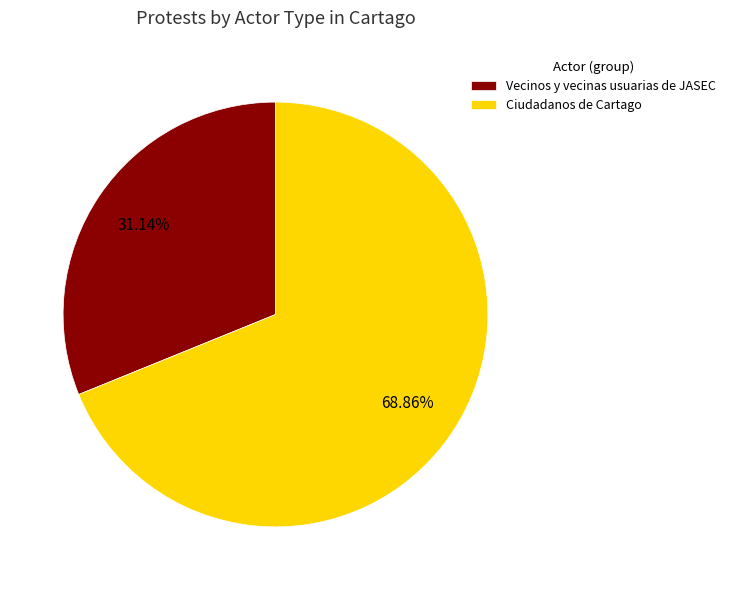

Which has a higher value, Vecinos y vecinas usuarias de JASEC or Ciudadanos de Cartago?

Ciudadanos de Cartago